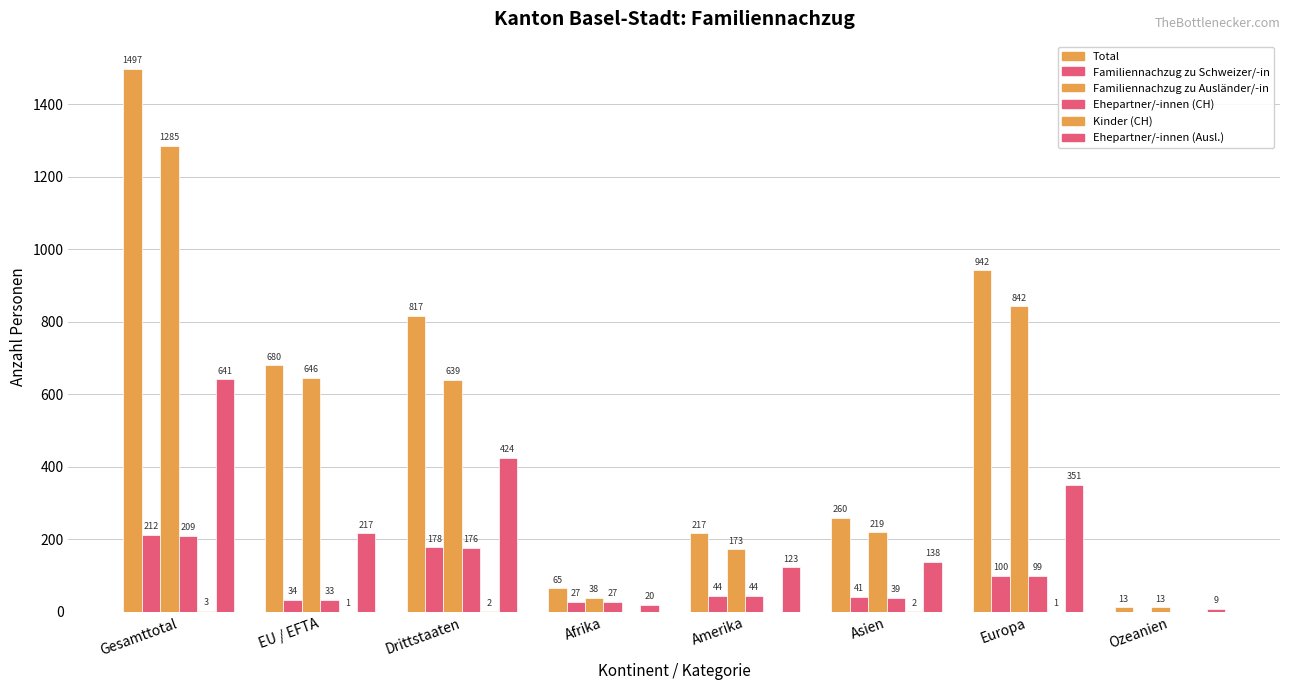

Are the bars horizontal?

No